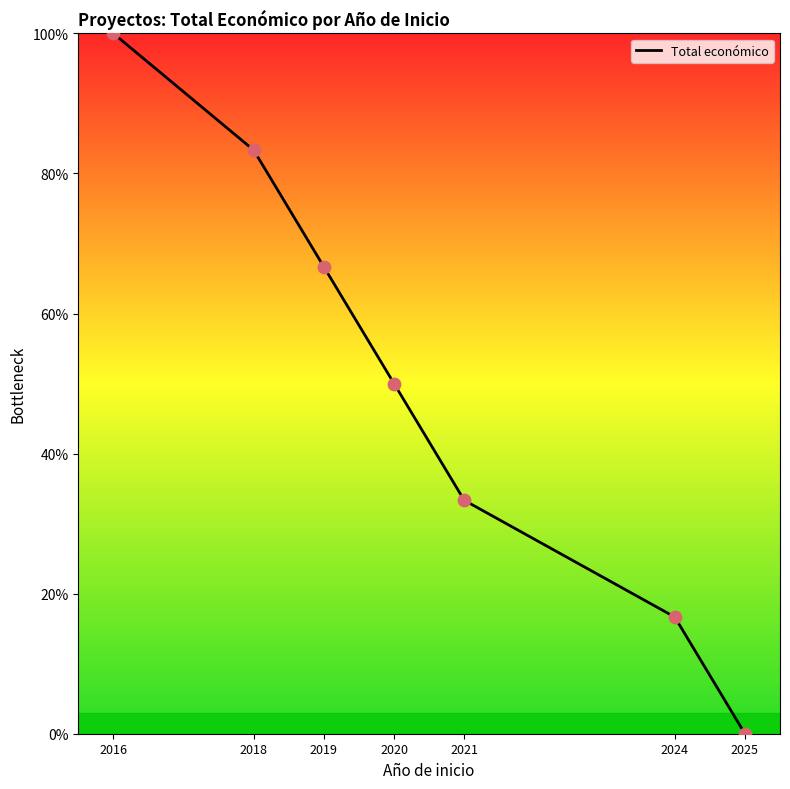

What is the ratio of the value at 2016 to the value at 2020?

2.0